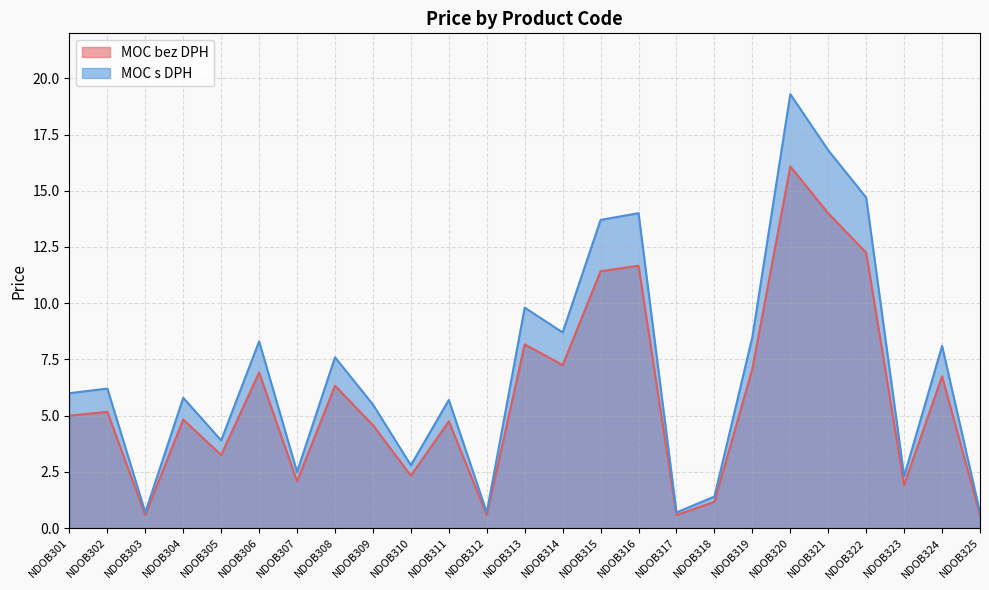

What is the difference between the MOC bez DPH values at NDOB323 and NDOB306?

5.0